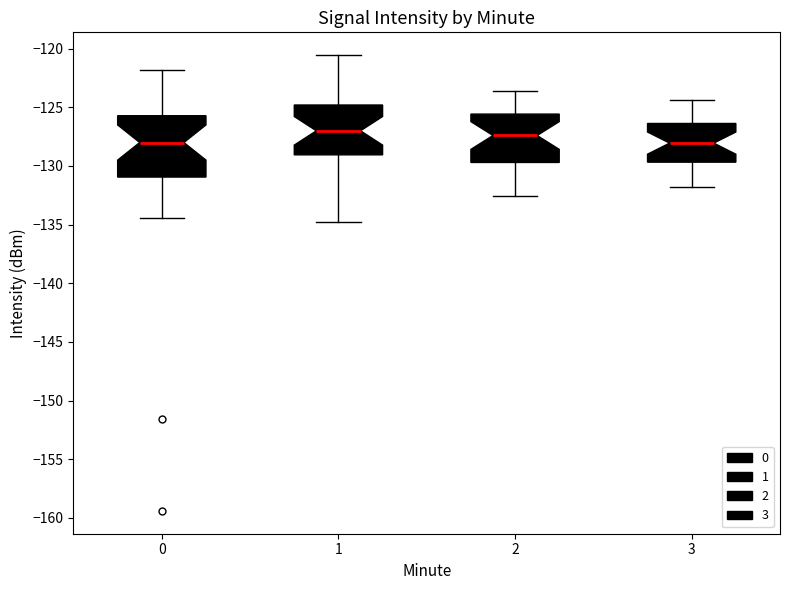

Comparing the boxes themselves (not the whiskers), which one is the tallest?

0